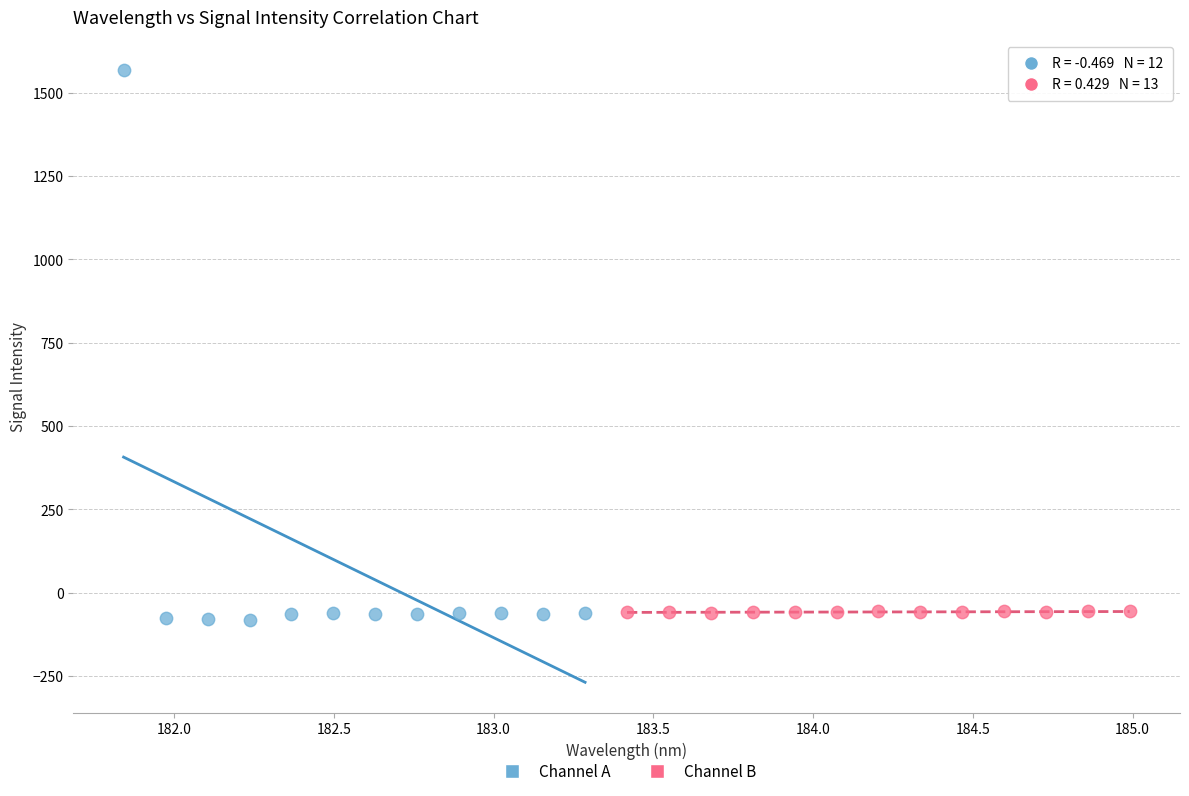

Which series contains the highest Y value?

Channel A